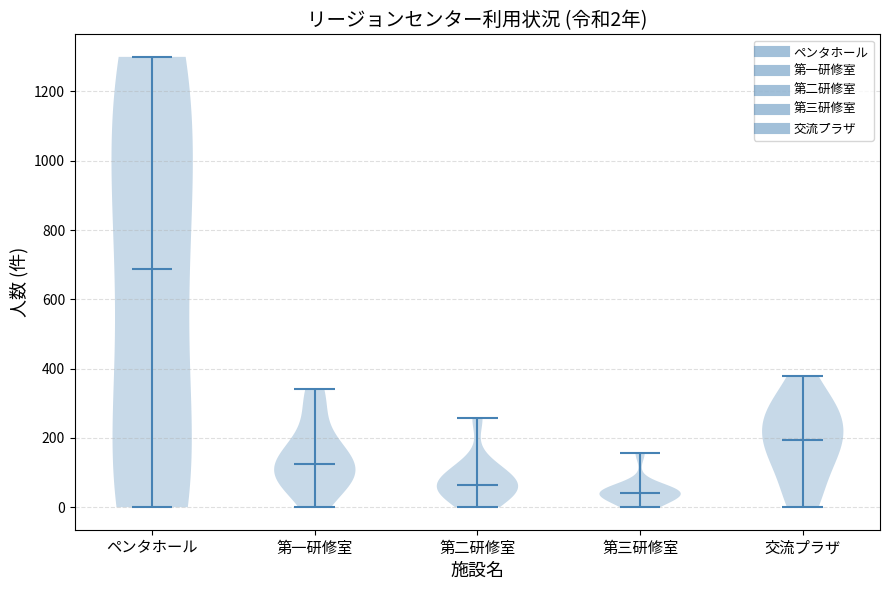

Which violin has the highest median line?

ペンタホール